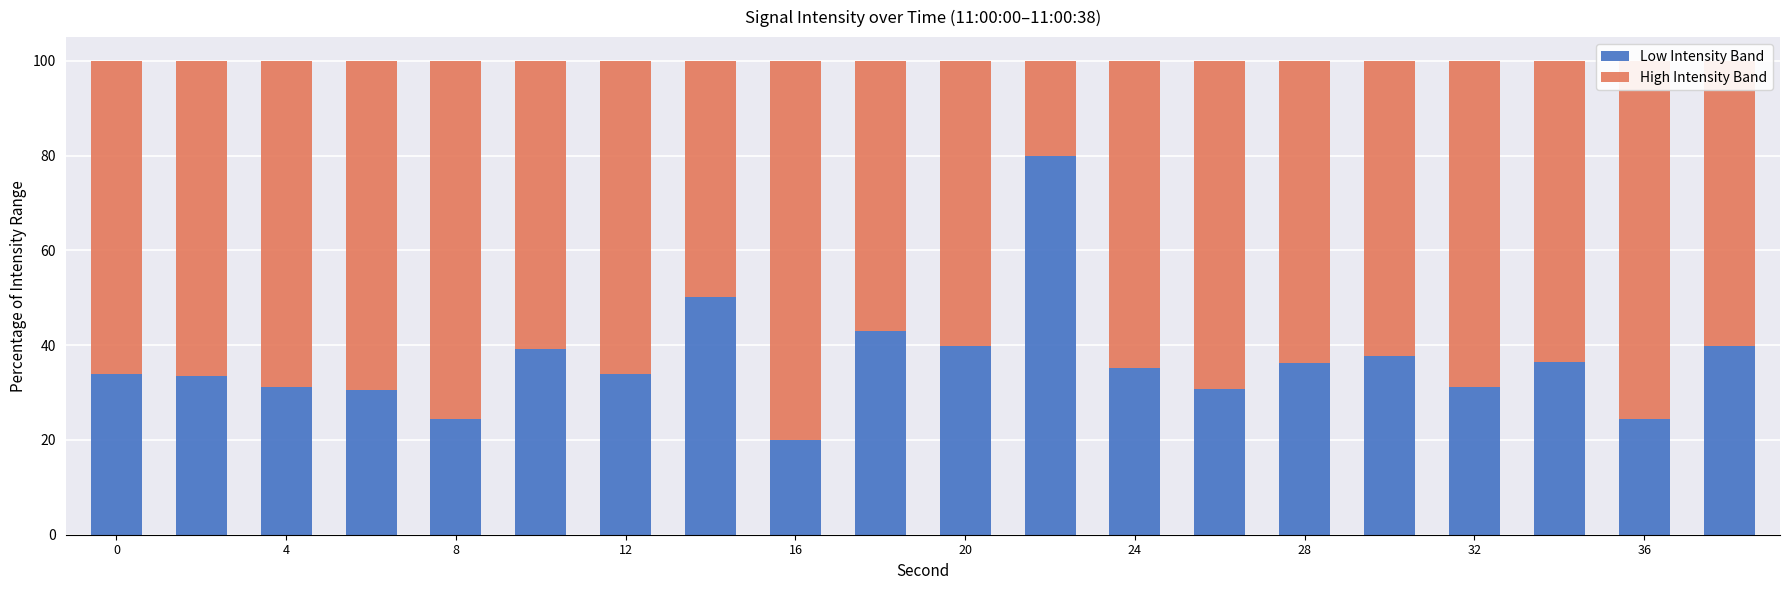

What are all the series names shown in the legend?

Low Intensity Band, High Intensity Band